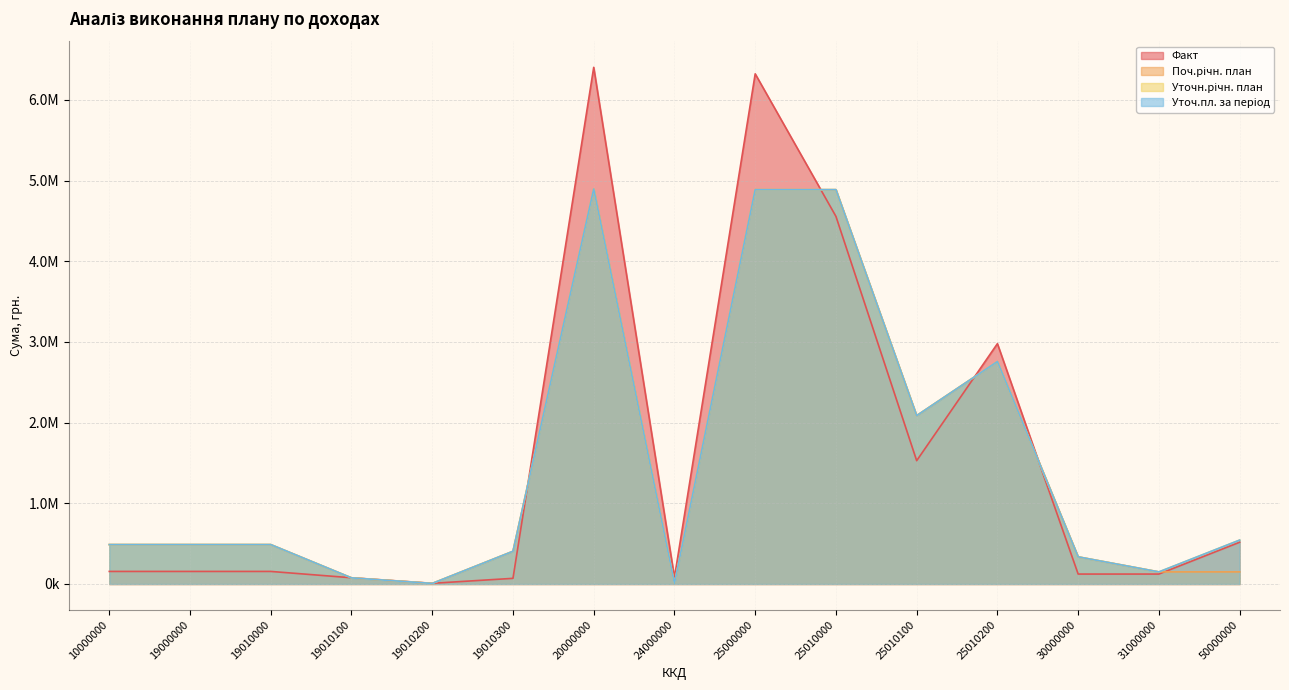

Between 10000000 and 19000000, which series saw the biggest shift?

Факт